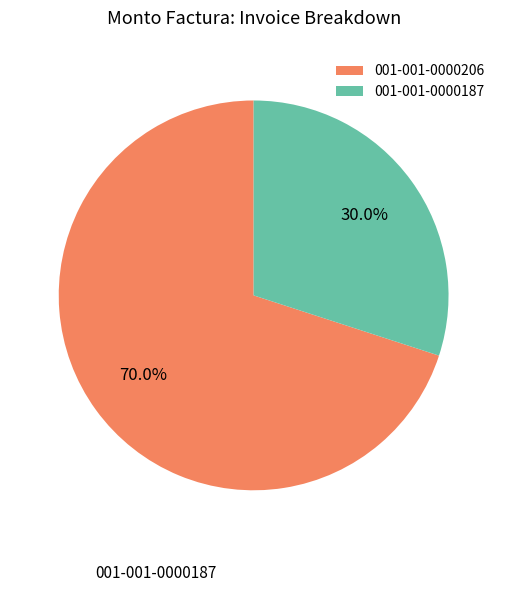

True or false: 001-001-0000206 accounts for 84% of the total.

False